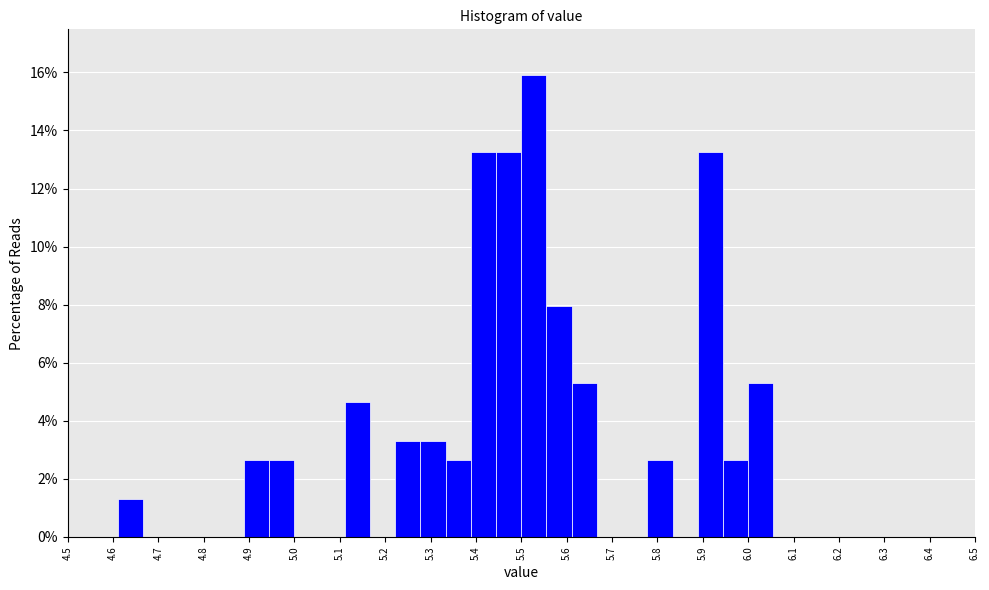

Reading left to right, list every bar in this chart as the range it spans on the x-axis followed by its height. Neither the bar edges nor the heights are printed on the chart, so give them approximately, as read against the axes.

4.50 to 4.56: 0
4.56 to 4.61: 0
4.61 to 4.67: 1.4
4.67 to 4.72: 0
4.72 to 4.78: 0
4.78 to 4.83: 0
4.83 to 4.89: 0
4.89 to 4.94: 2.6
4.94 to 5.00: 2.6
5.00 to 5.06: 0
5.06 to 5.11: 0
5.11 to 5.17: 4.6
5.17 to 5.22: 0
5.22 to 5.28: 3.4
5.28 to 5.33: 3.4
5.33 to 5.39: 2.6
5.39 to 5.44: 13.2
5.44 to 5.50: 13.2
5.50 to 5.56: 15.8
5.56 to 5.61: 8.0
5.61 to 5.67: 5.2
5.67 to 5.72: 0
5.72 to 5.78: 0
5.78 to 5.83: 2.6
5.83 to 5.89: 0
5.89 to 5.94: 13.2
5.94 to 6.00: 2.6
6.00 to 6.06: 5.2
6.06 to 6.11: 0
6.11 to 6.17: 0
6.17 to 6.22: 0
6.22 to 6.28: 0
6.28 to 6.33: 0
6.33 to 6.39: 0
6.39 to 6.44: 0
6.44 to 6.50: 0